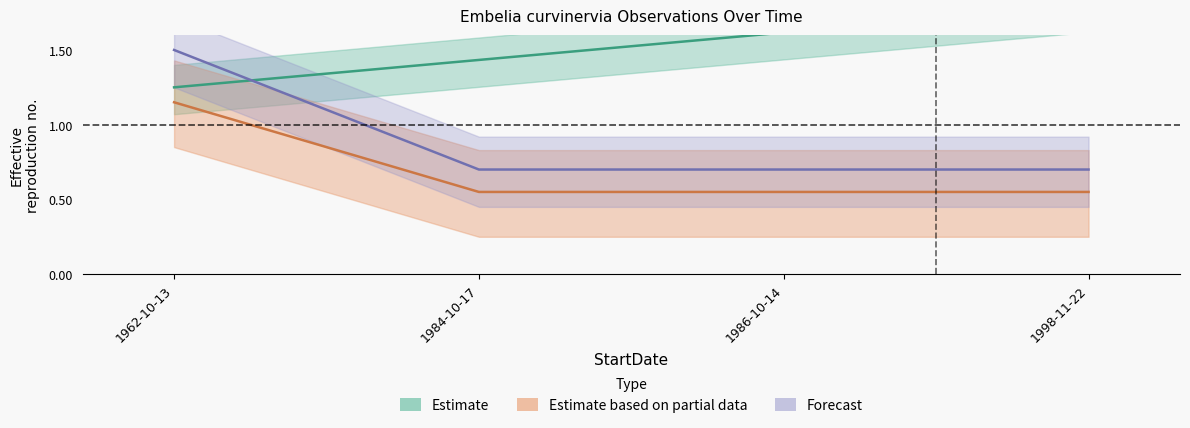

At how many categories does at least one series exceed 0?

4